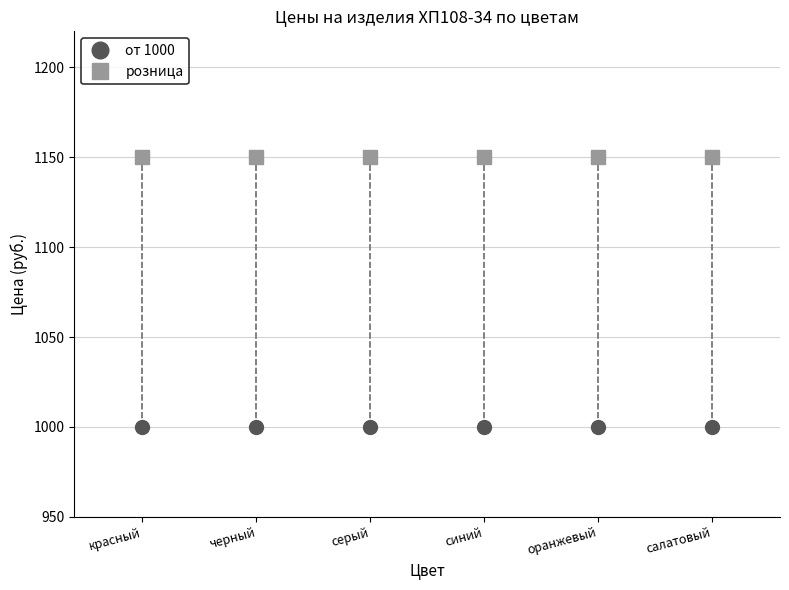

Rank the series at оранжевый from lowest to highest value.

от 1000, розница